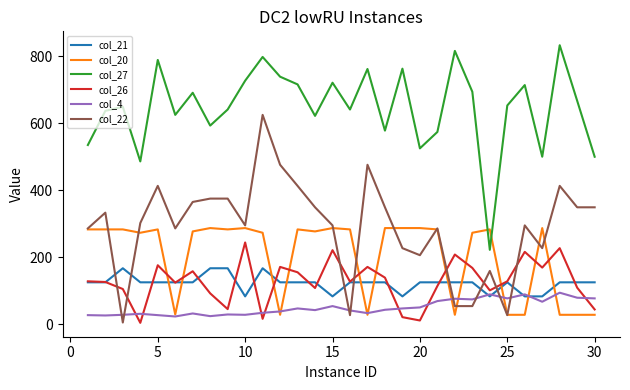

Which series has the largest total across all categories?

col_27